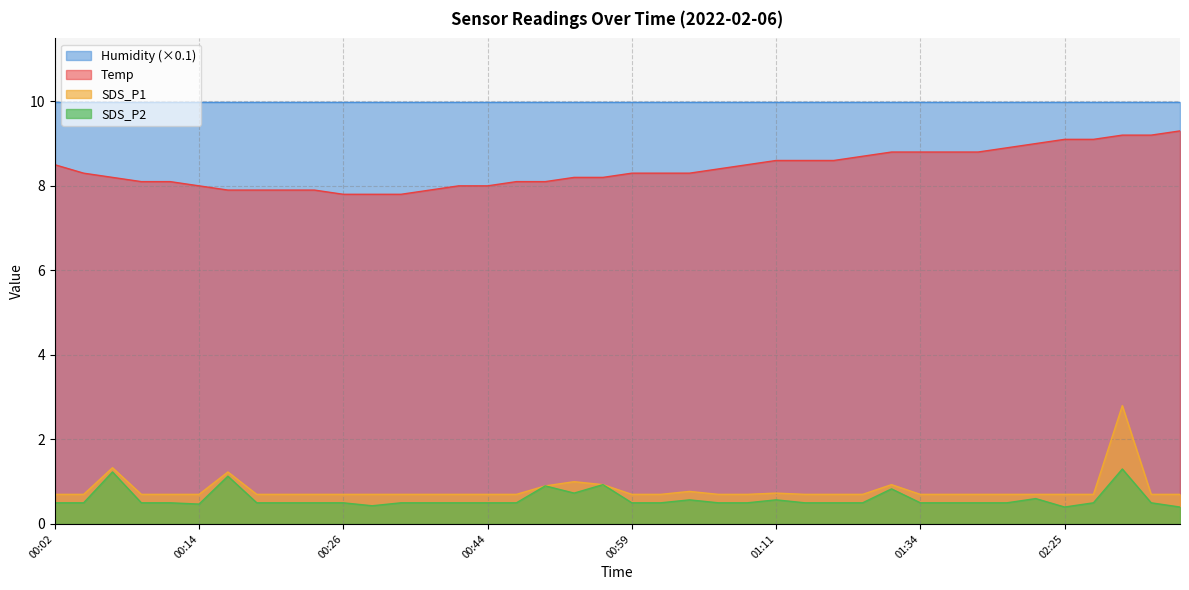

What value does the SDS_P1 series have at 00:29?

0.7